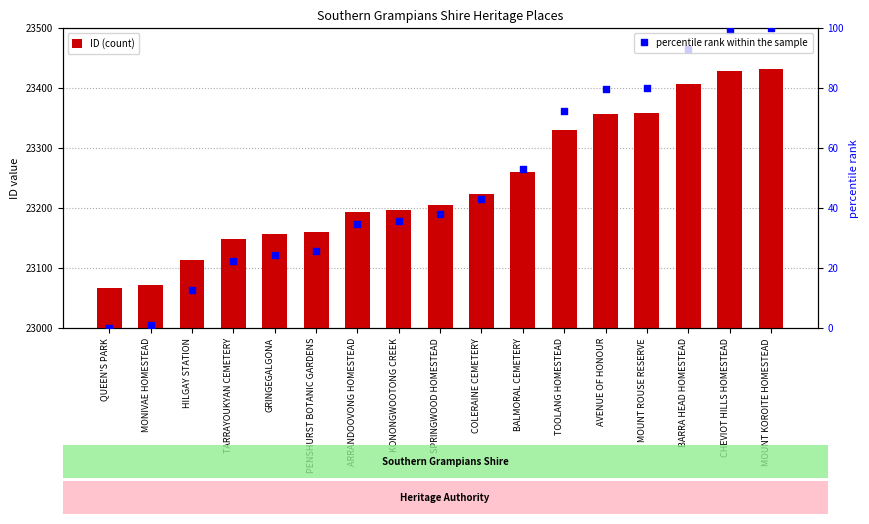

What are all the series names shown in the legend?

ID (count), percentile rank within the sample